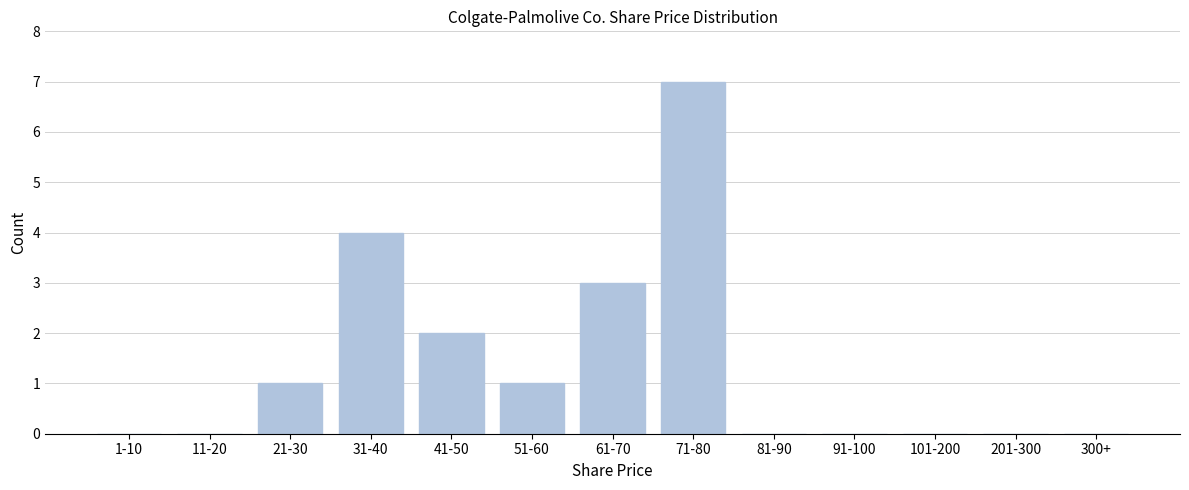

Reading right to left, extract all data points from this chart.

300+=0	201-300=0	101-200=0	91-100=0	81-90=0	71-80=7	61-70=3	51-60=1	41-50=2	31-40=4	21-30=1	11-20=0	1-10=0